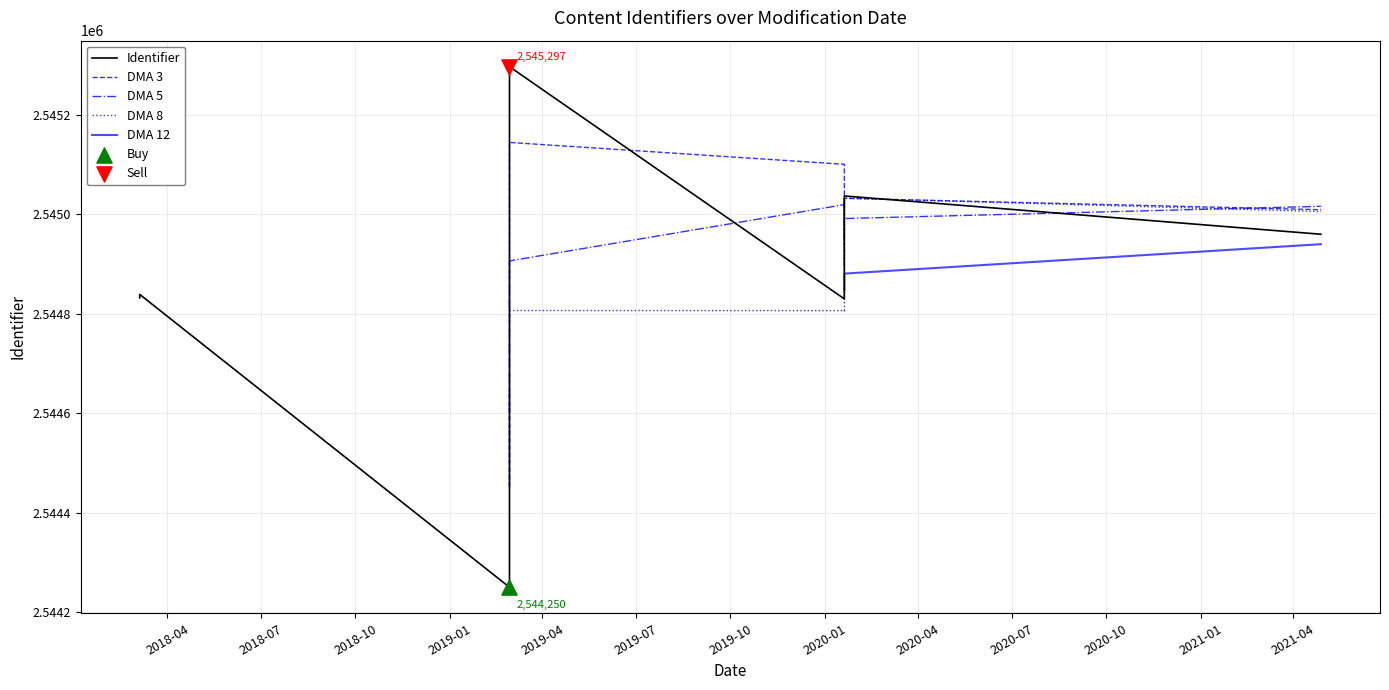

Which series contains the highest Y value?

Identifier